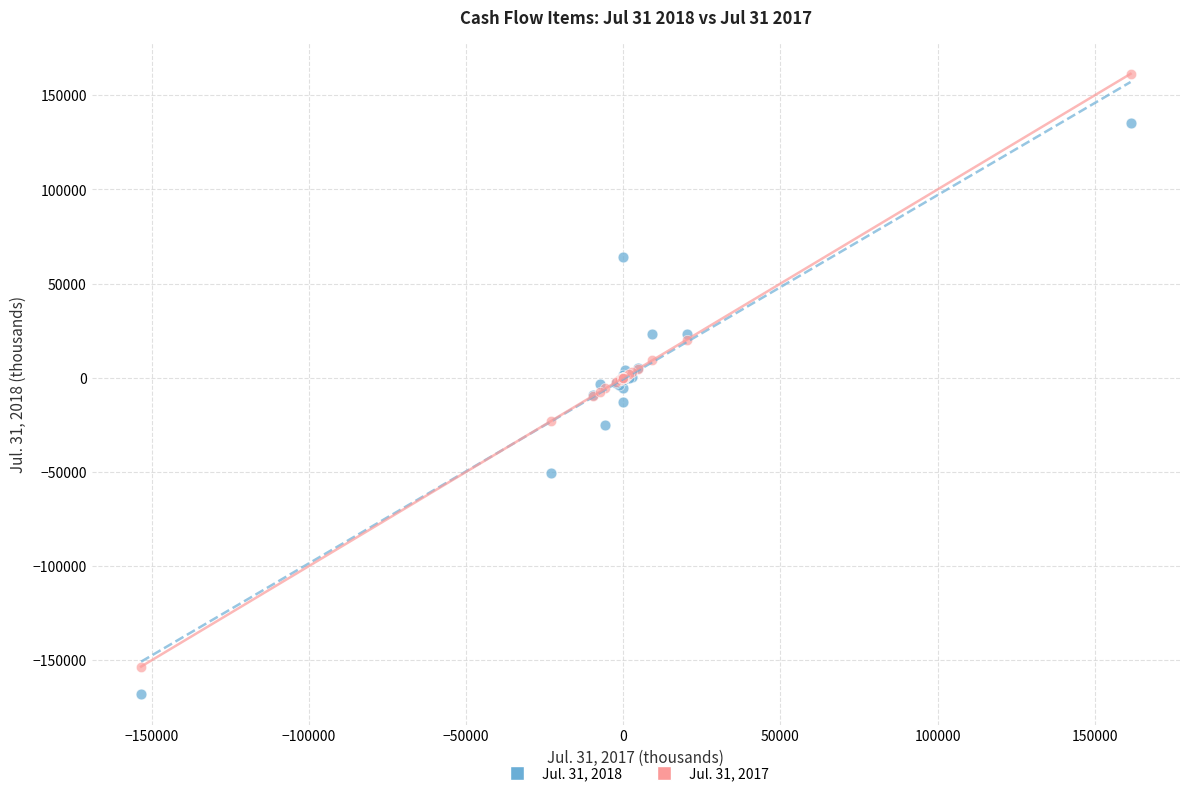

Which series reaches the maximum Y coordinate?

Jul. 31, 2017